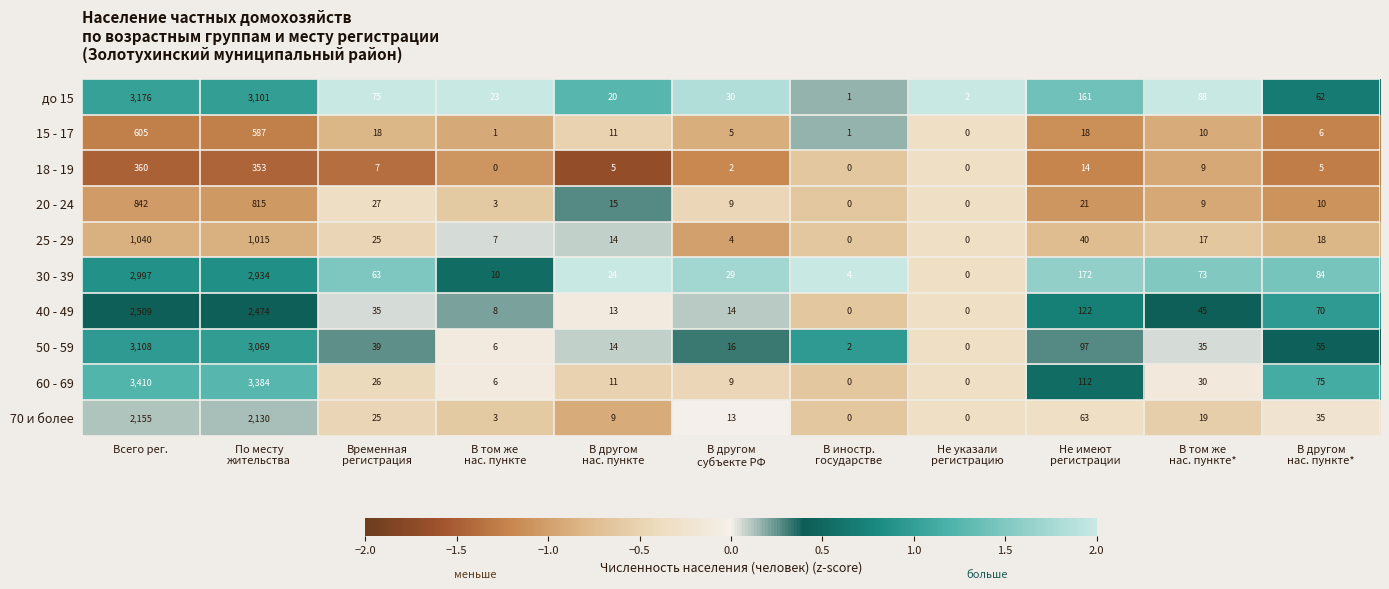

List the series in order of their peak value, lowest first.

18 - 19, 15 - 17, 20 - 24, 25 - 29, 70 и более, 40 - 49, 30 - 39, 50 - 59, до 15, 60 - 69